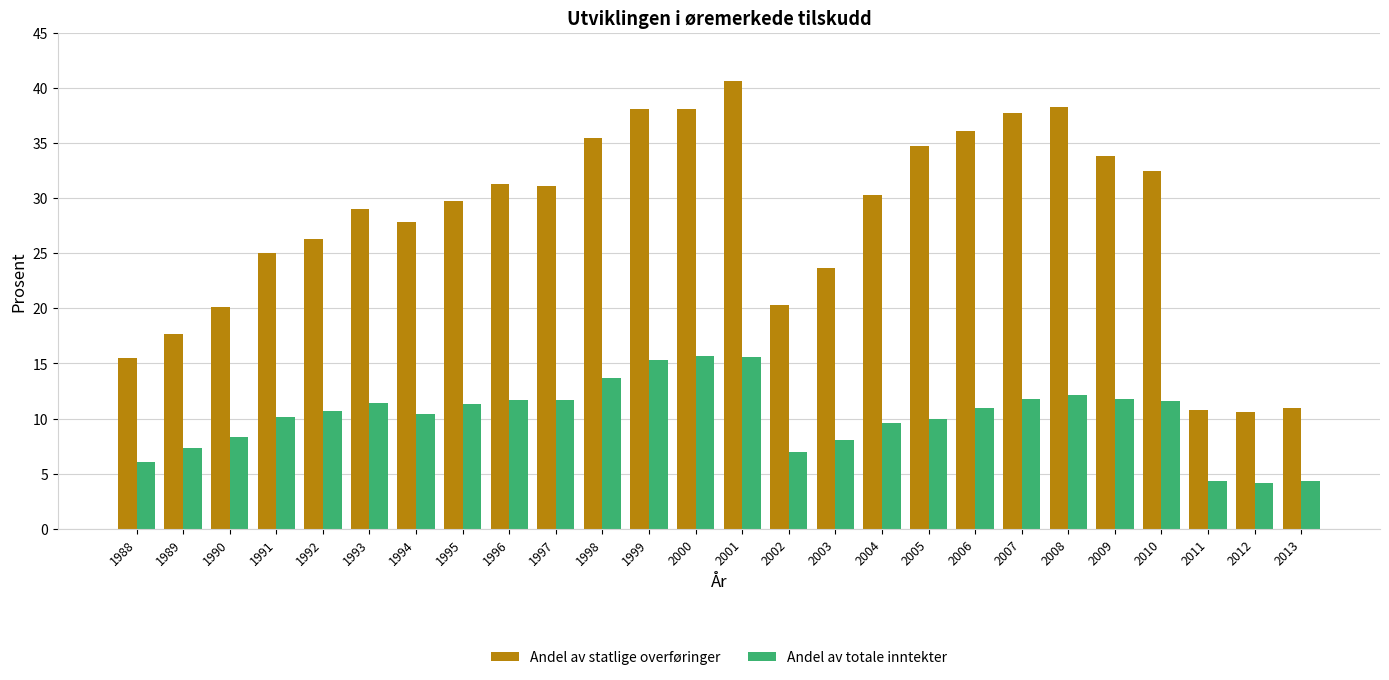

At how many categories does at least one series exceed 9?

26